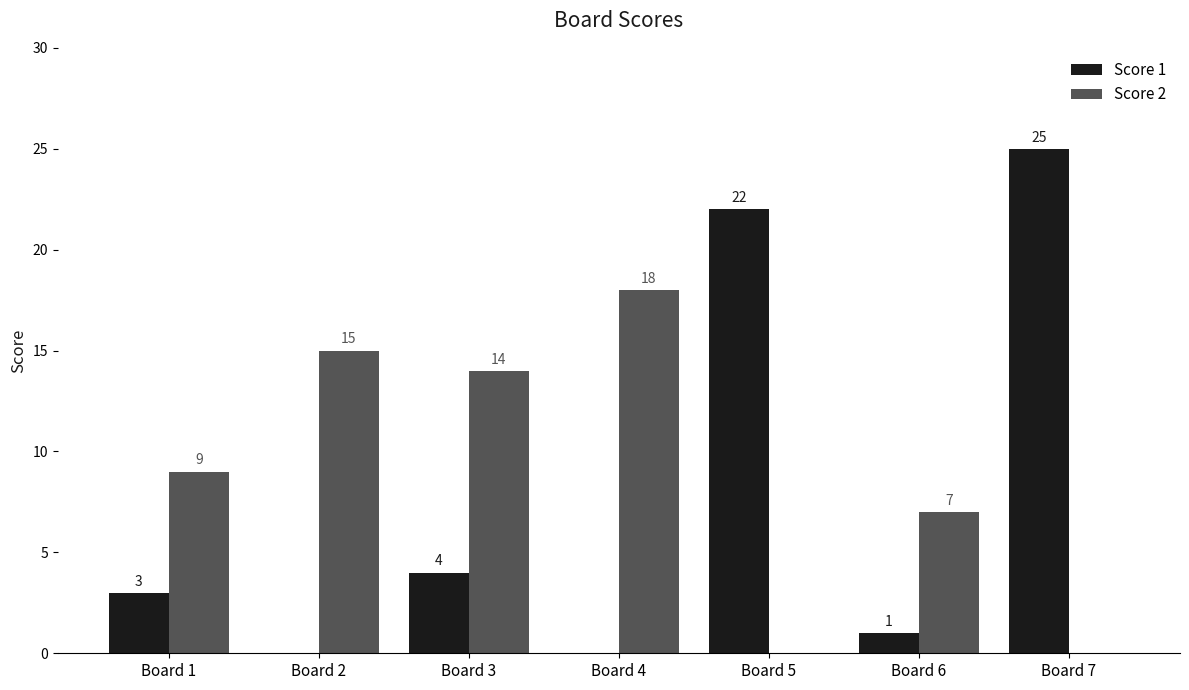

What is the average value of the Score 1 series?

8